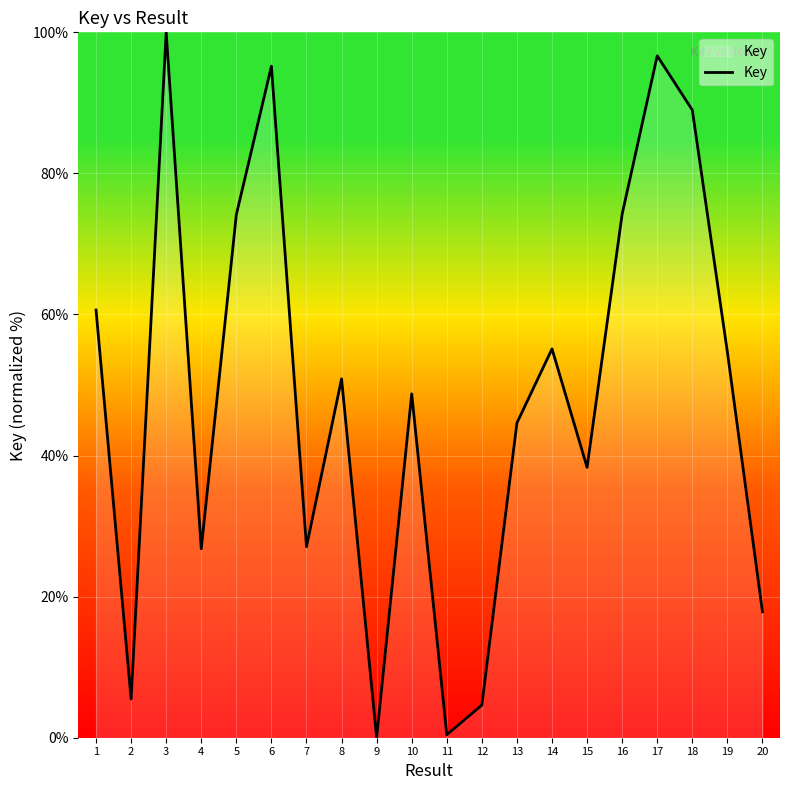

True or false: there are more than 2 points higher than both neighbors.

True